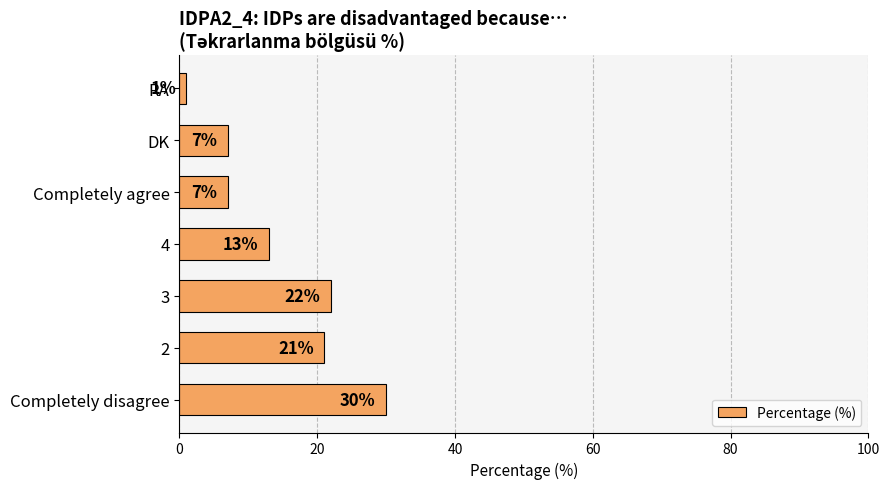

Where is the data nearest to the value 15?

4